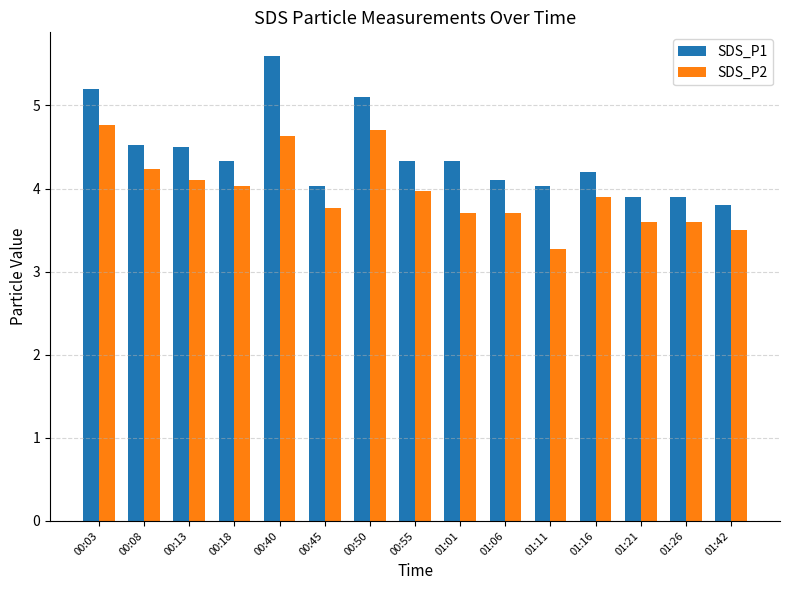

What are all the series names shown in the legend?

SDS_P1, SDS_P2